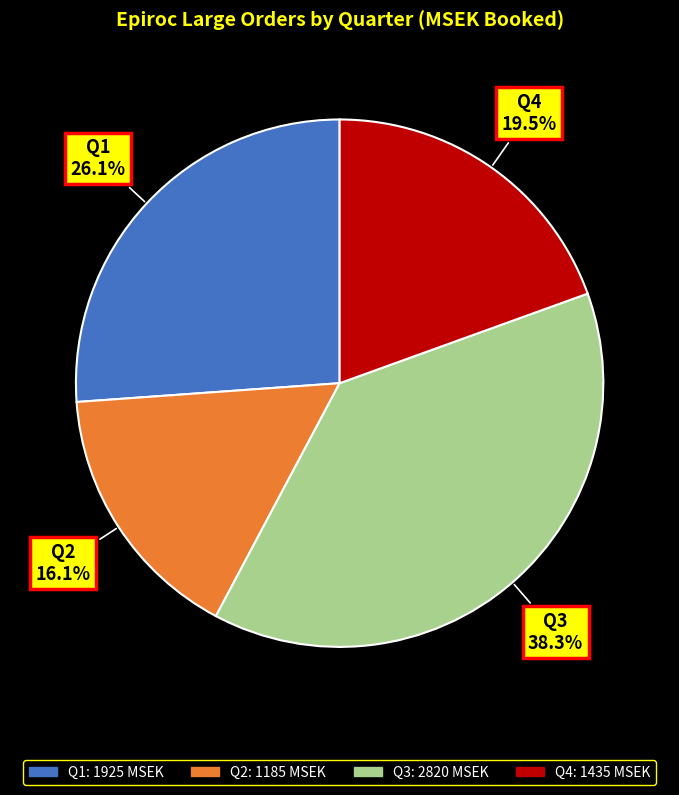

Combined, do Q3 and Q2 account for over 50%?

Yes